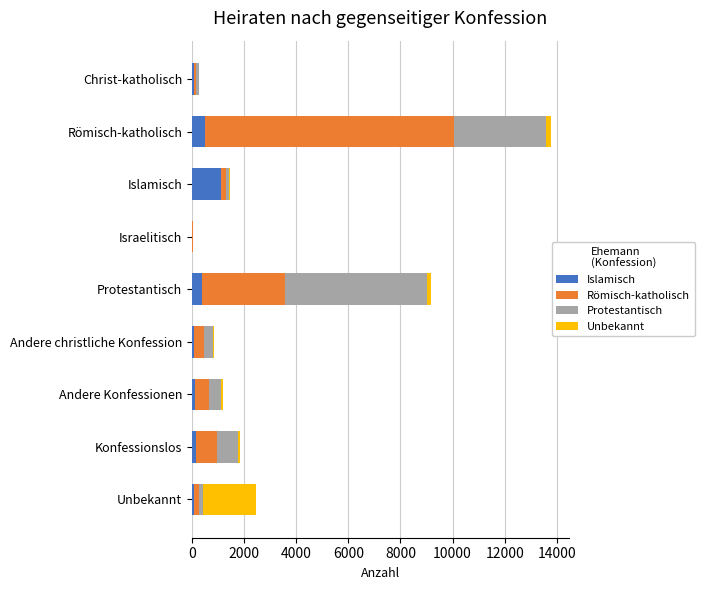

Which category has the highest value in the Islamisch series?

Islamisch